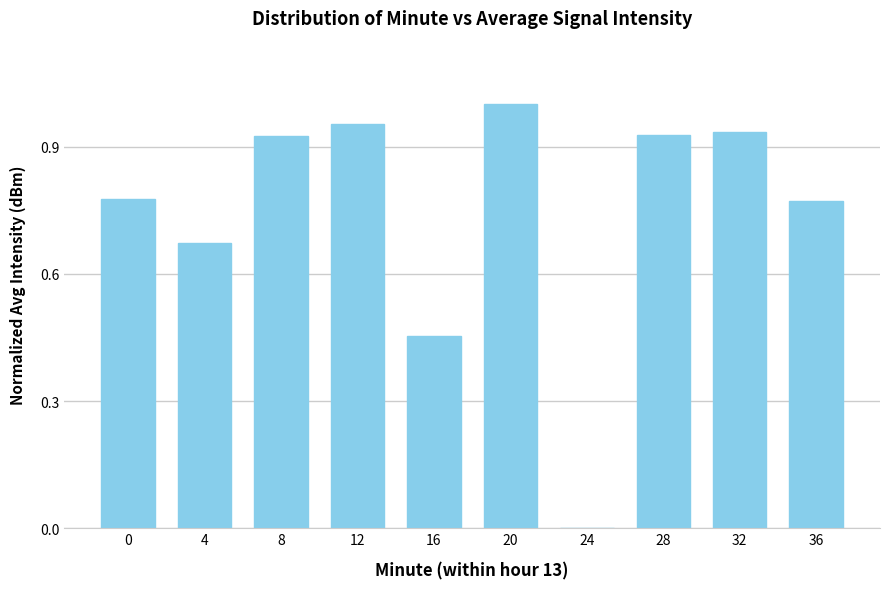

True or false: the data shows 0.1 at 16.

False